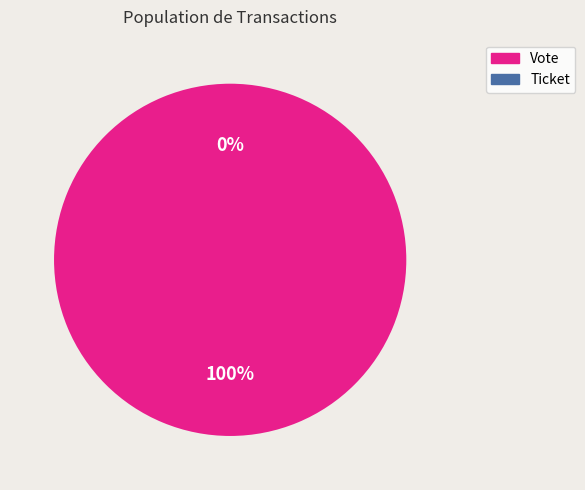

How many slices are in this pie chart?

2